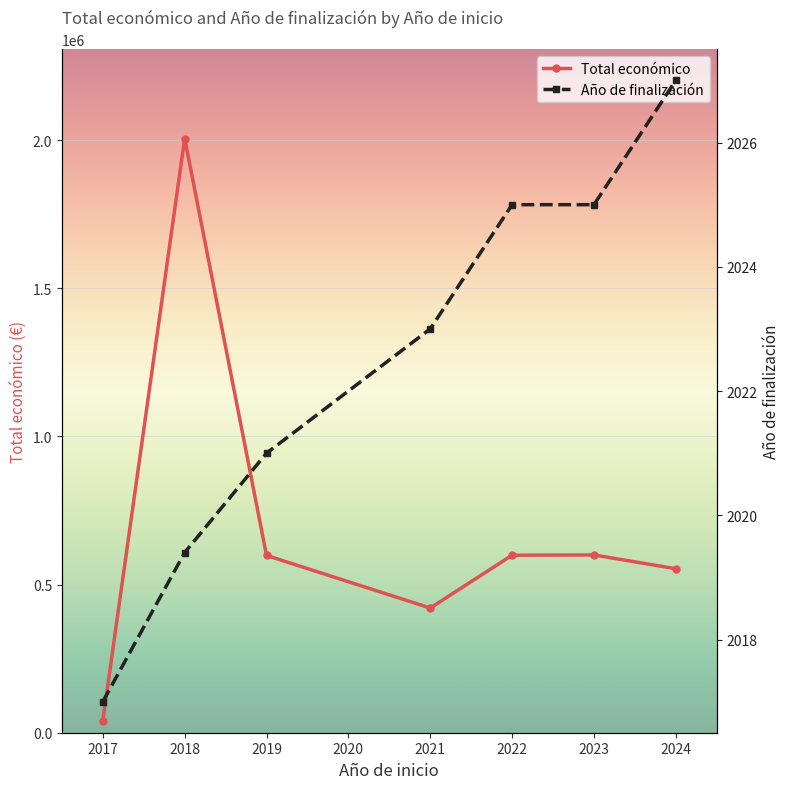

What is the difference between the second highest and second lowest values in the Año de finalización series?

5.6